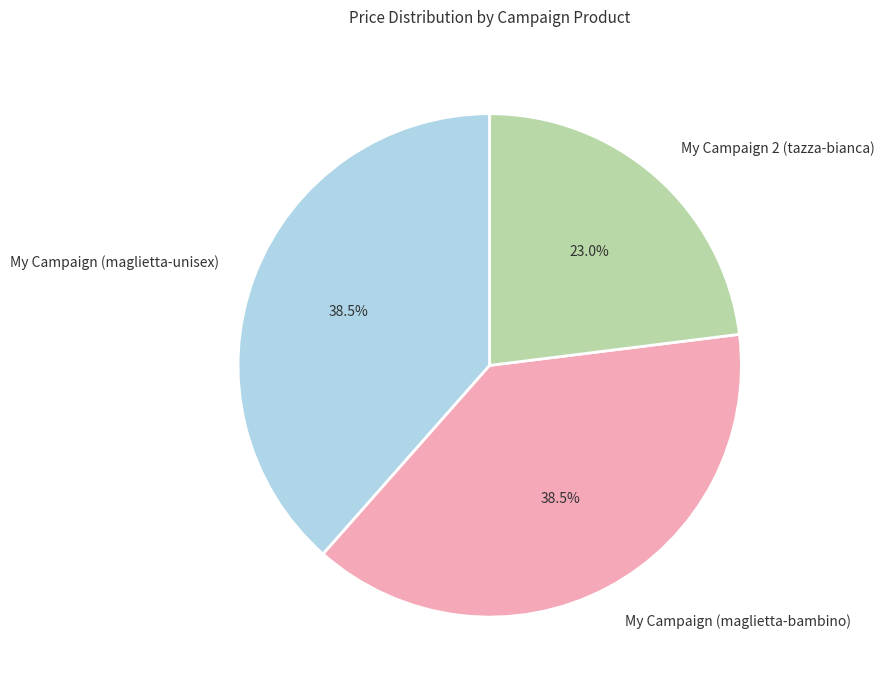

Do My Campaign 2 (tazza-bianca) and My Campaign (maglietta-bambino) together represent more than half of the pie?

Yes